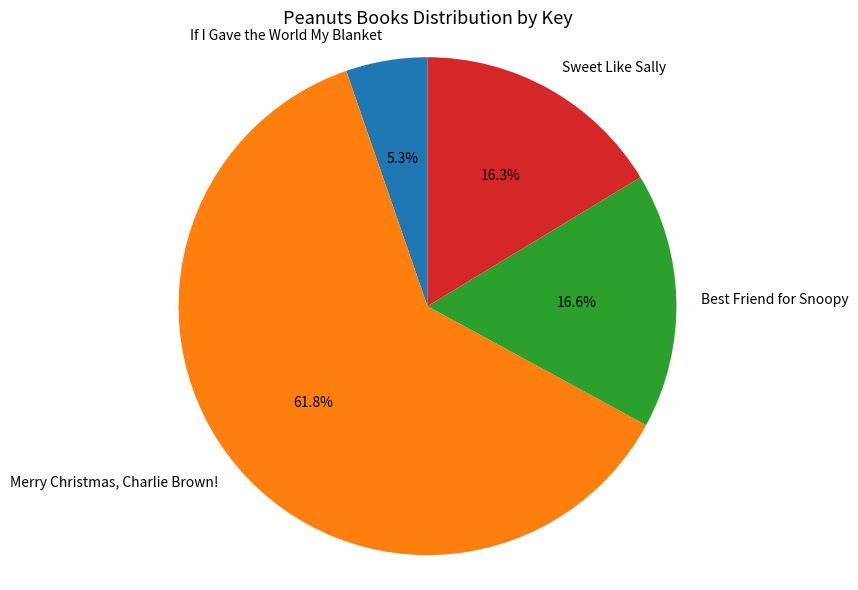

Rank the categories by value from highest to lowest.

Merry Christmas, Charlie Brown!, Best Friend for Snoopy, Sweet Like Sally, If I Gave the World My Blanket